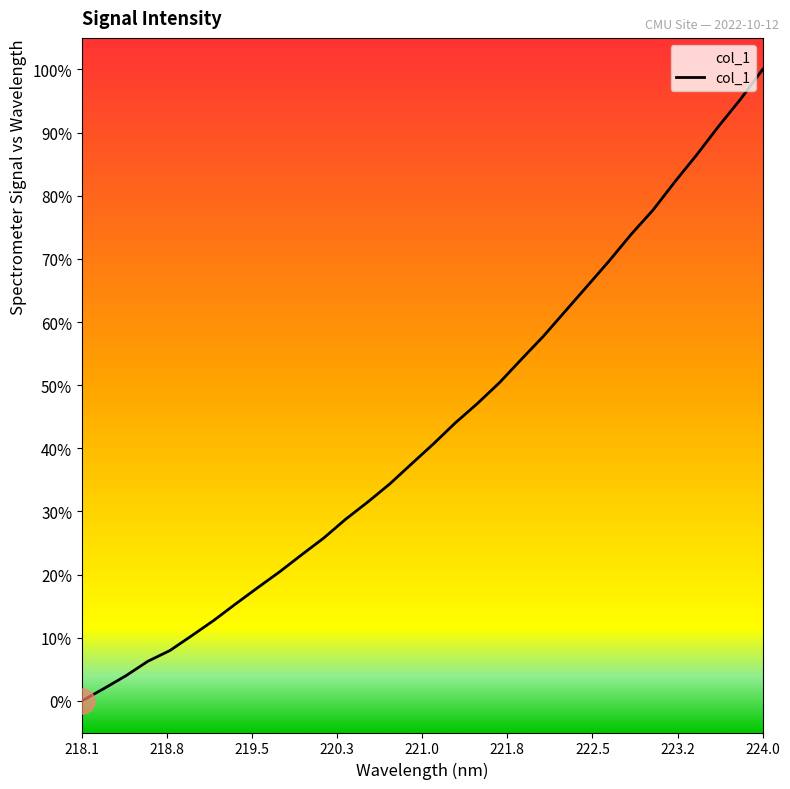

How many categories are shown in the chart?

32